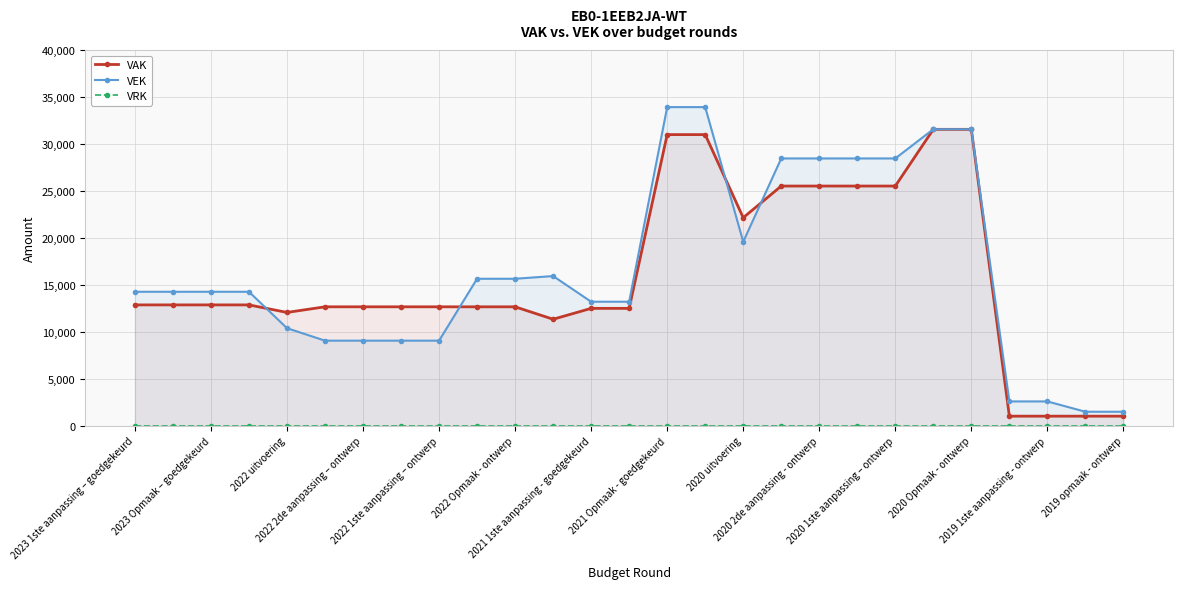

How many times do VAK and VEK cross each other?

4